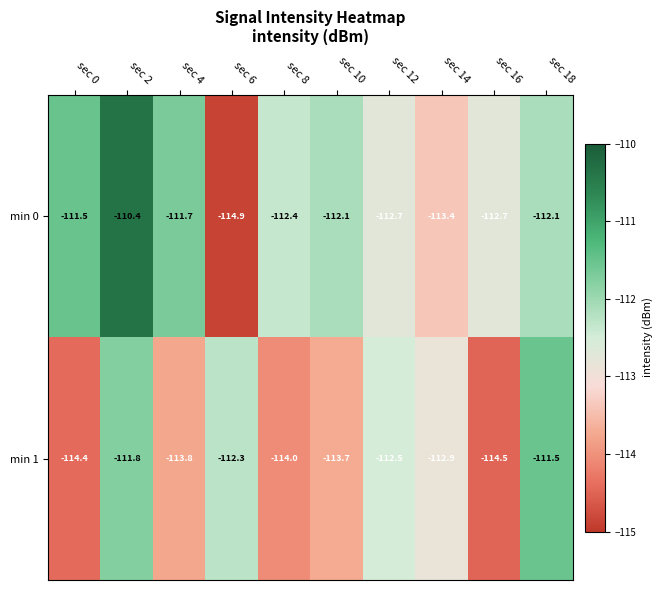

Between sec 2 and sec 12, which series saw the biggest shift?

min 0